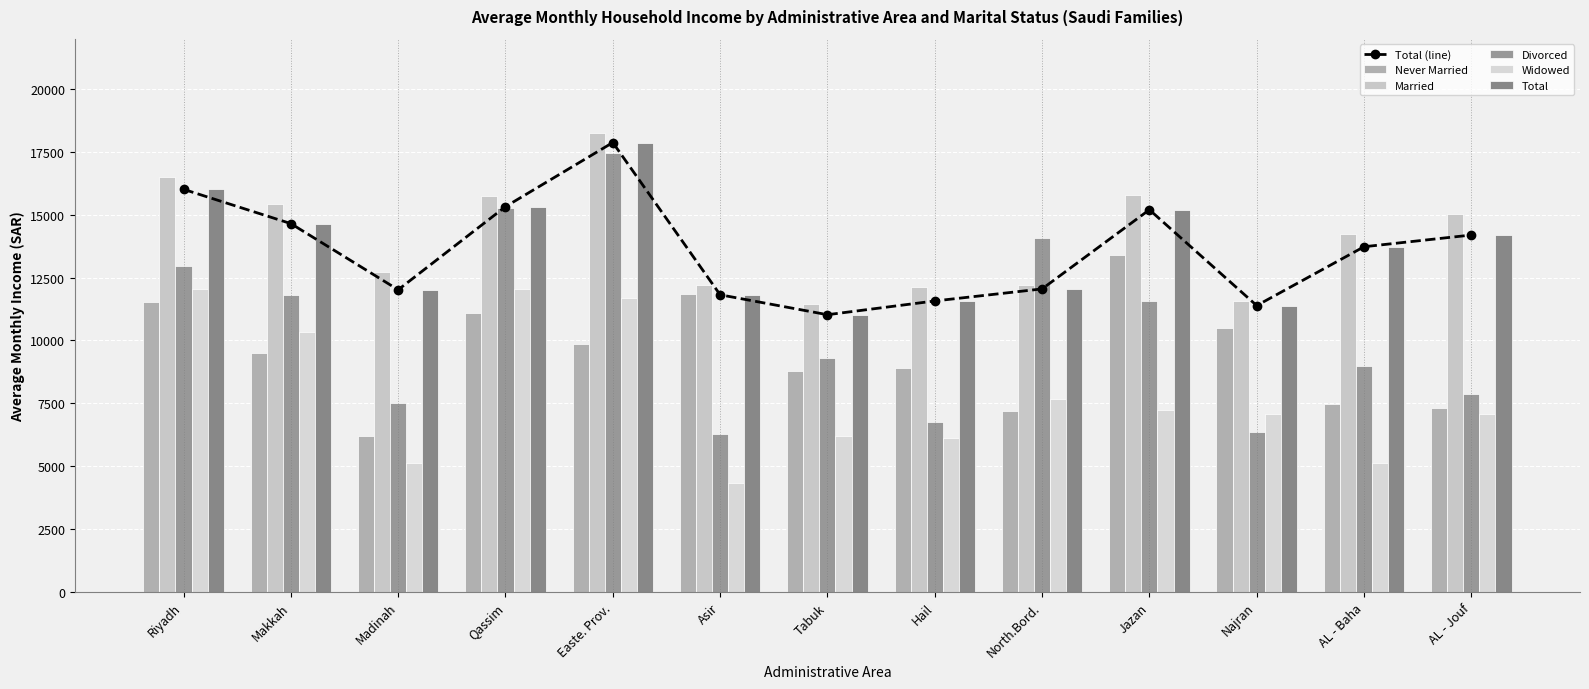

What is the difference between the Married values at Hail and Makkah?

3310.5